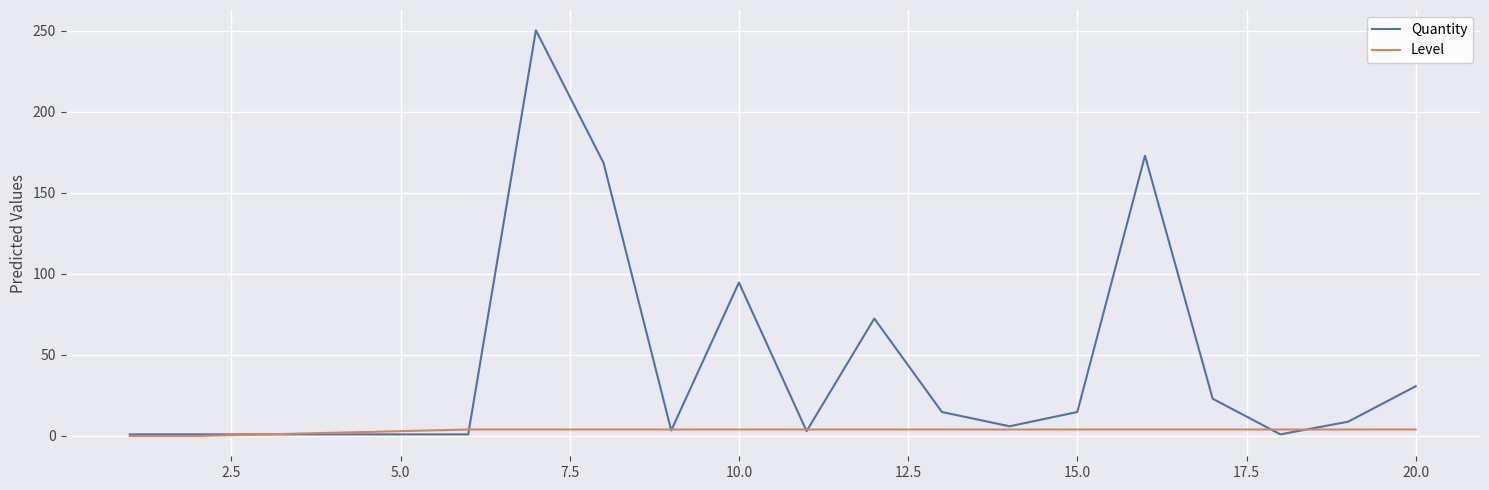

At how many categories does at least one series exceed 192?

1